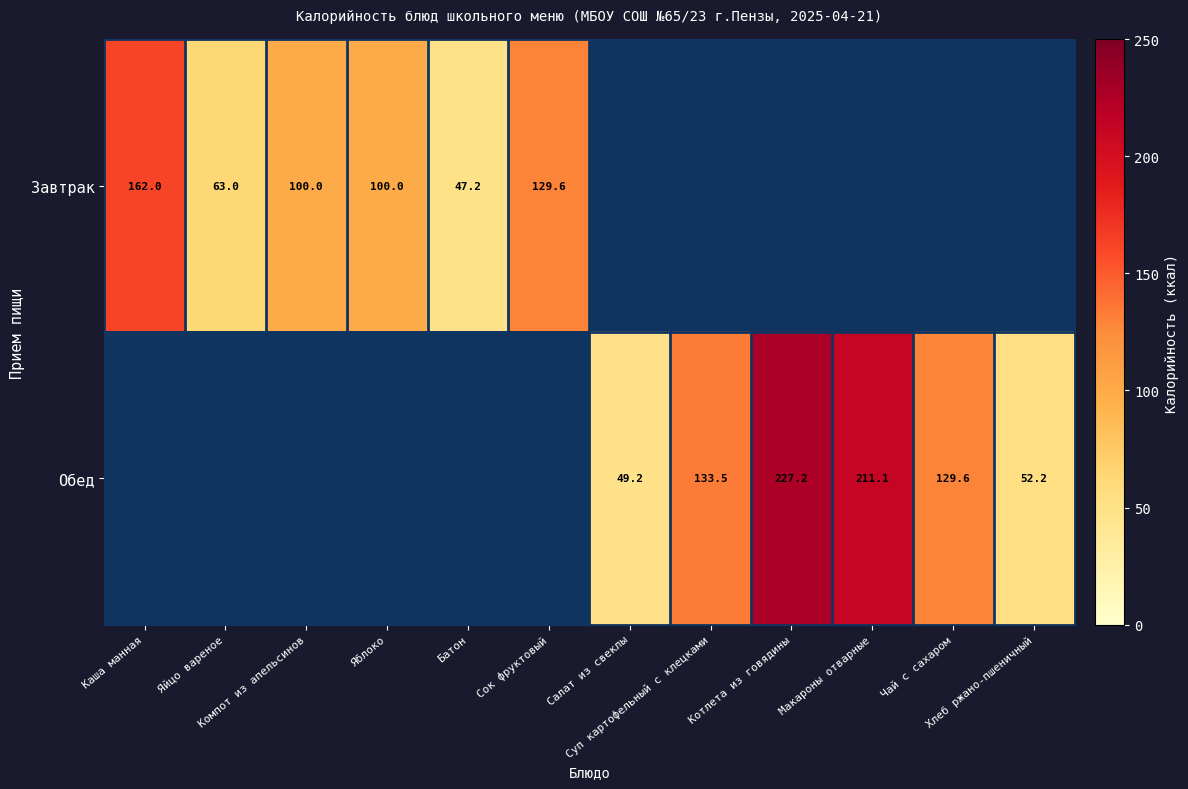

Rank the series at Макароны отварные from highest to lowest value.

Завтрак, Обед